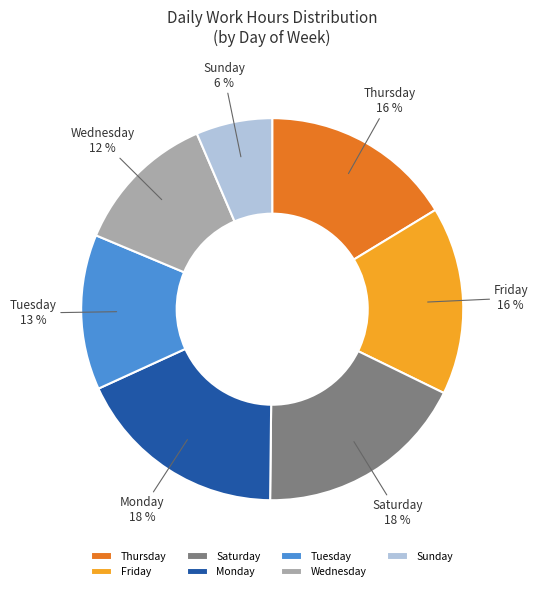

What is the smallest slice in the pie chart?

Sunday